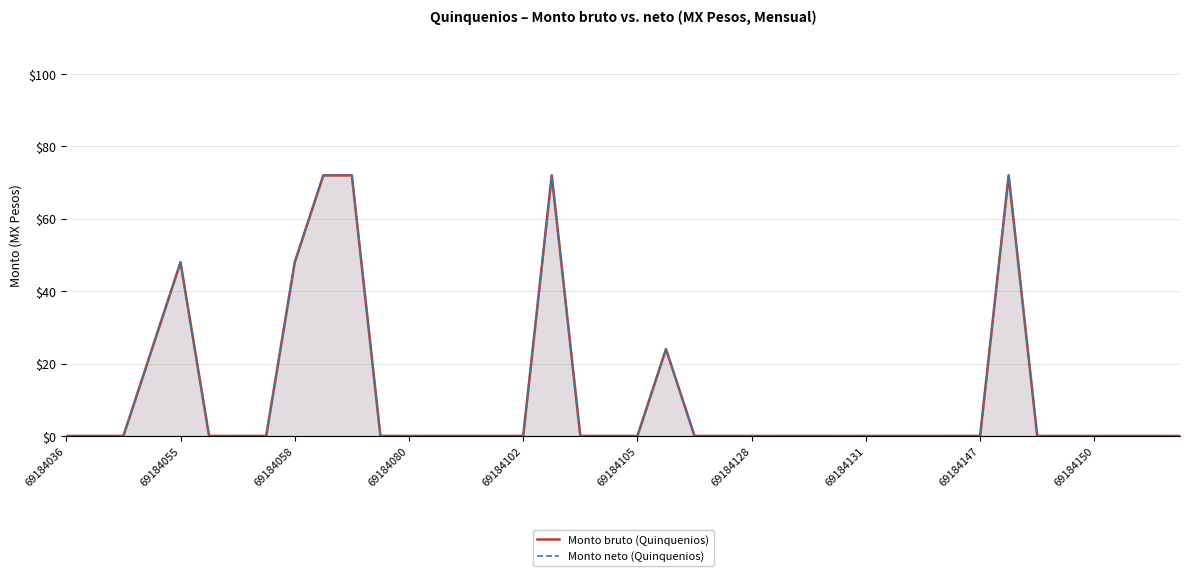

Reading right to left, list all the values displayed in this chart.

Monto bruto (Quinquenios): 0	0	0	0	0	0	72	0	0	0	0	0	0	0	0	0	0	0	24	0	0	0	72	0	0	0	0	0	0	72	72	48	0	0	0	48	24	0	0	0
Monto neto (Quinquenios): 0	0	0	0	0	0	72	0	0	0	0	0	0	0	0	0	0	0	24	0	0	0	72	0	0	0	0	0	0	72	72	48	0	0	0	48	24	0	0	0